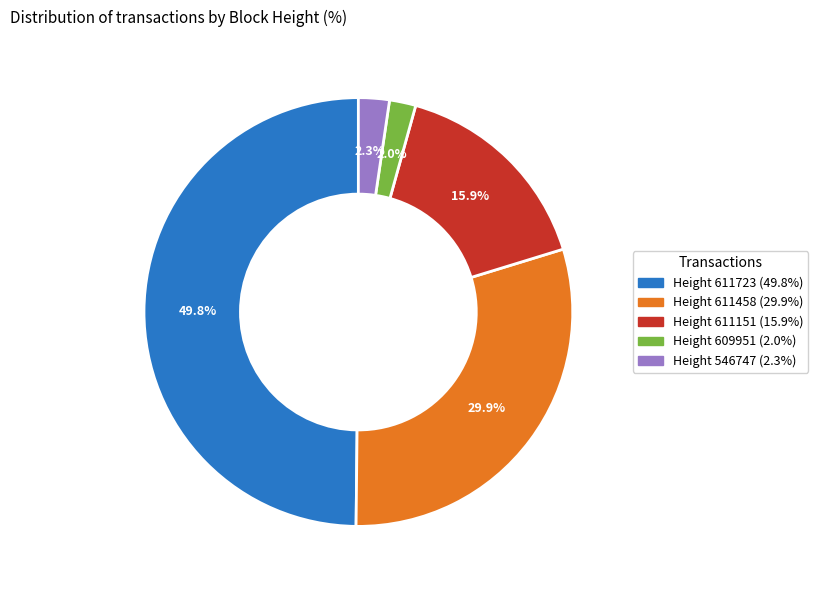

Is there any slice that represents more than half of the pie?

No